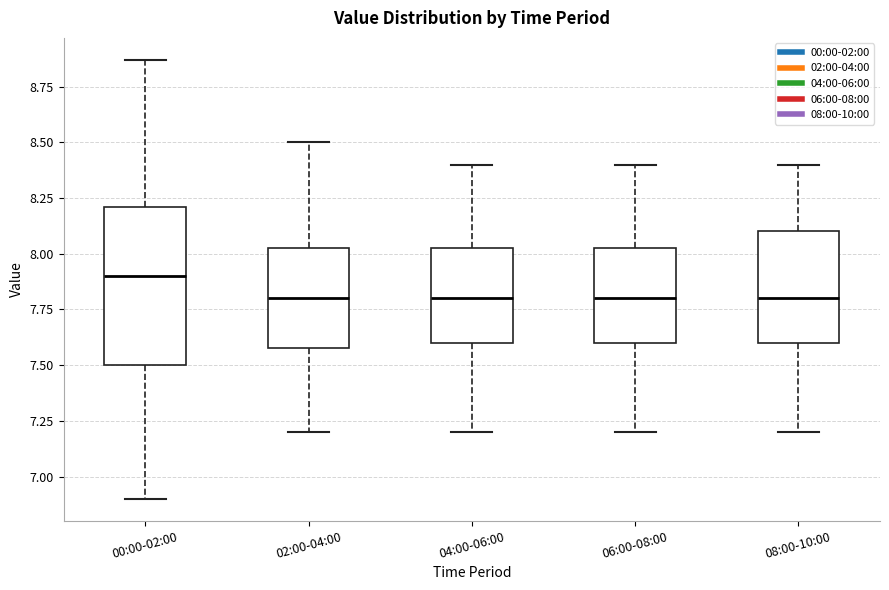

Where does the lower whisker of the box for 00:00-02:00 end on the y-axis? The values are not printed on the chart, so give them approximately, as read against the axis.

6.90